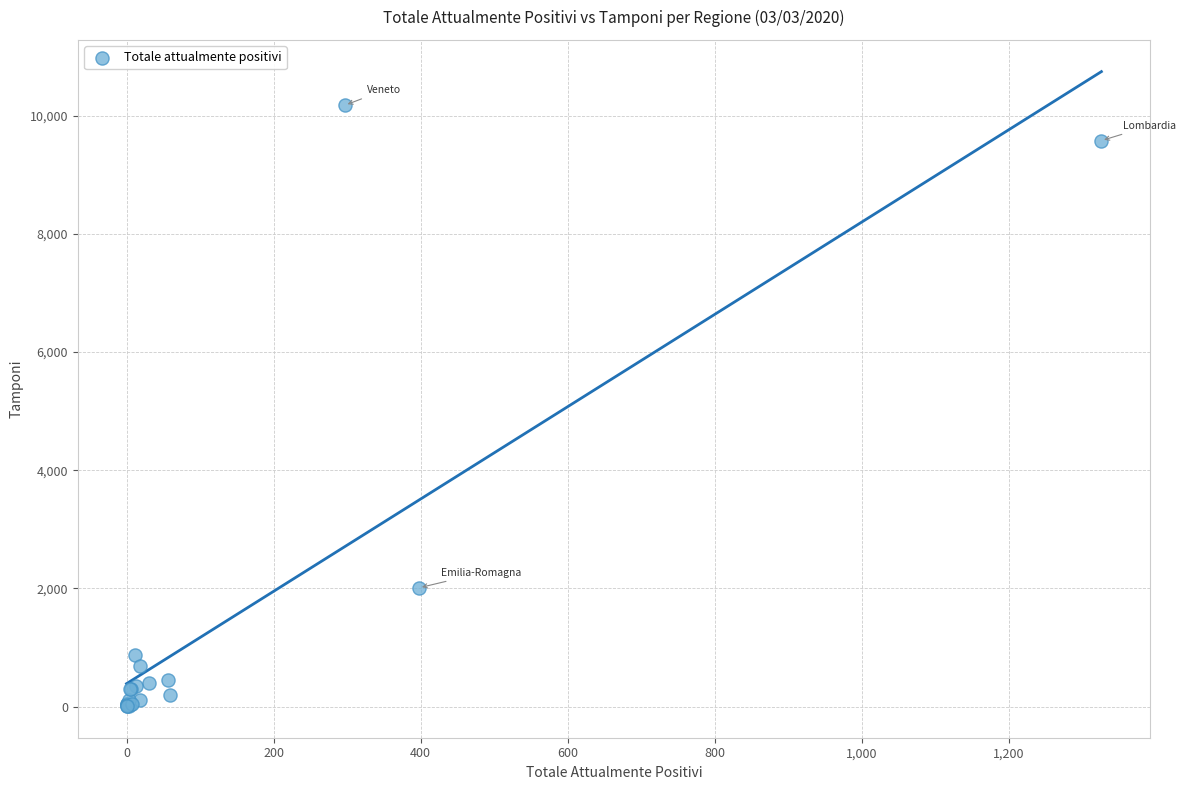

What Y value in the scatter plot is closest to 5094?

2012